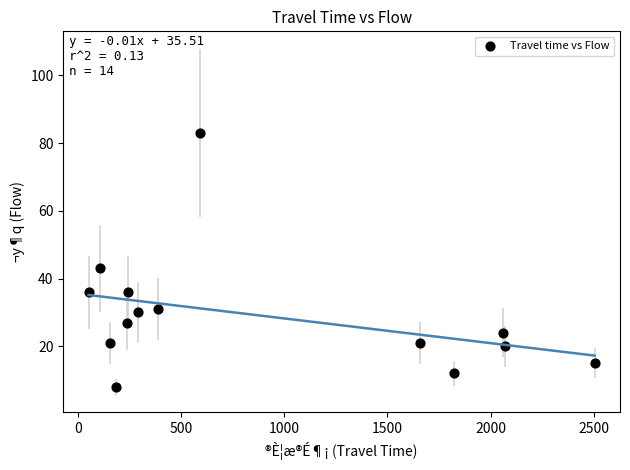

What is the range of X values (max minus min)?

2454